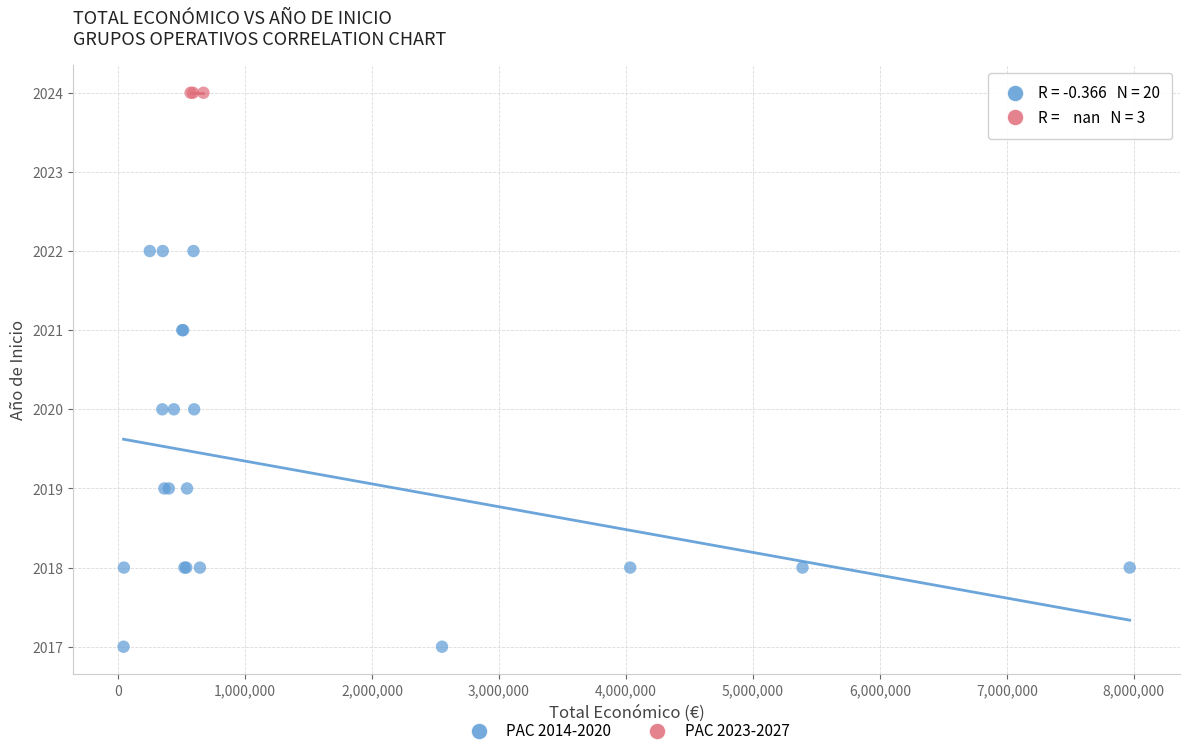

Which series contains the highest Y value?

PAC 2023-2027